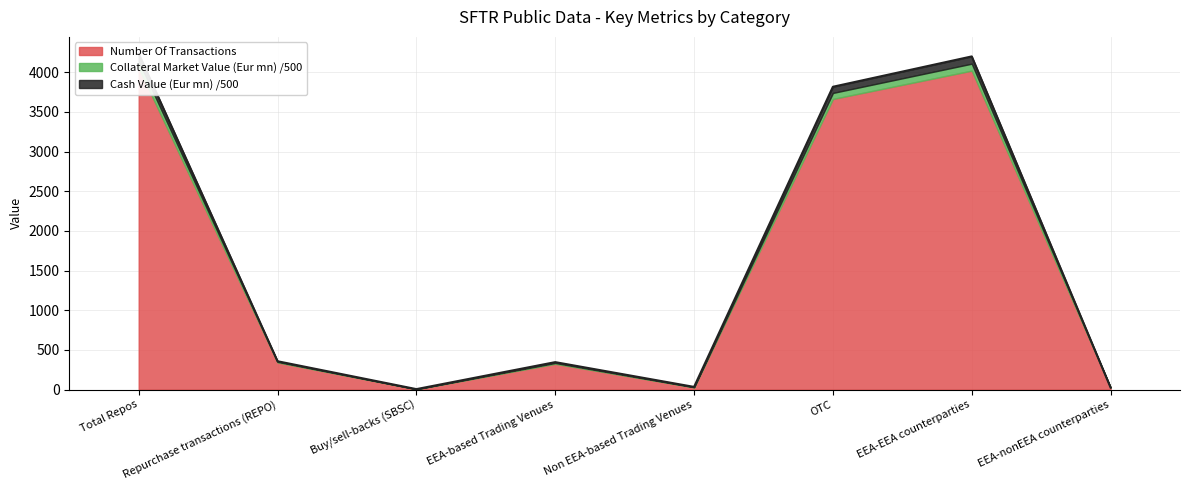

Which has a higher value, Buy/sell-backs (SBSC) or OTC?

OTC